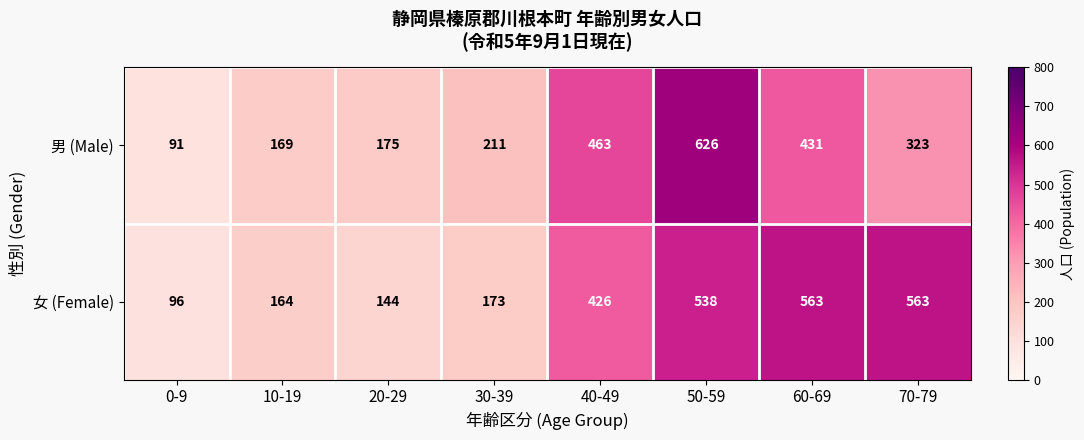

How many categories are shown in the chart?

8